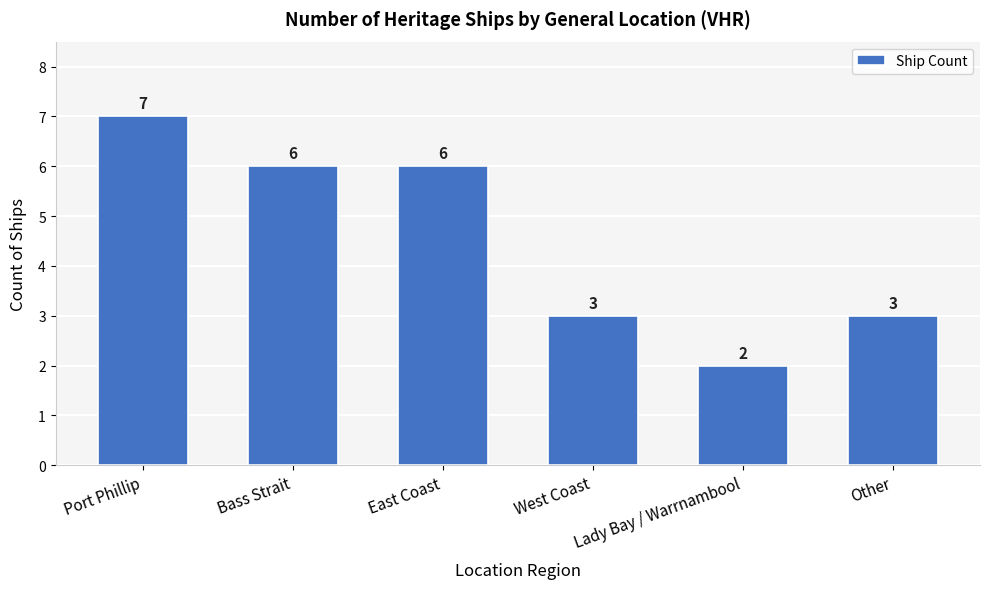

Are the bars horizontal?

No